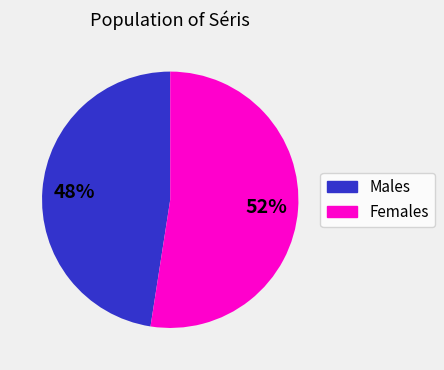

What is the smallest slice in the pie chart?

Males